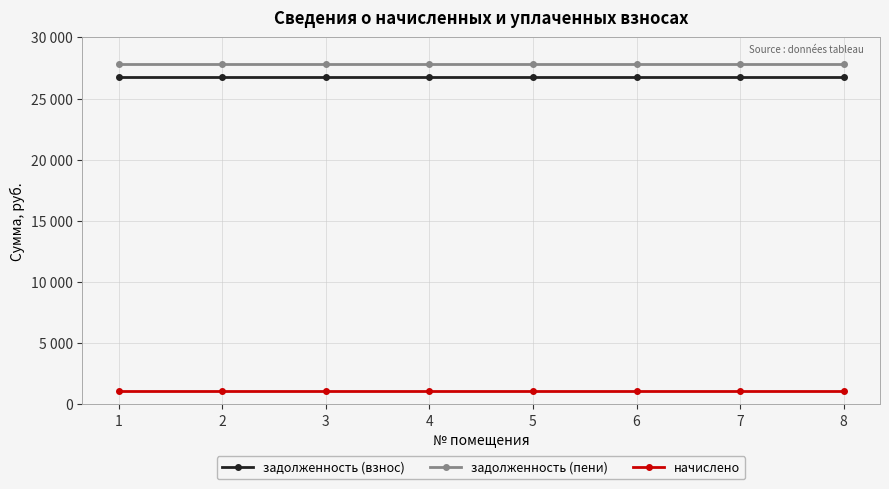

Is it true that задолженность (взнос) equals 26722.4 at 2?

True